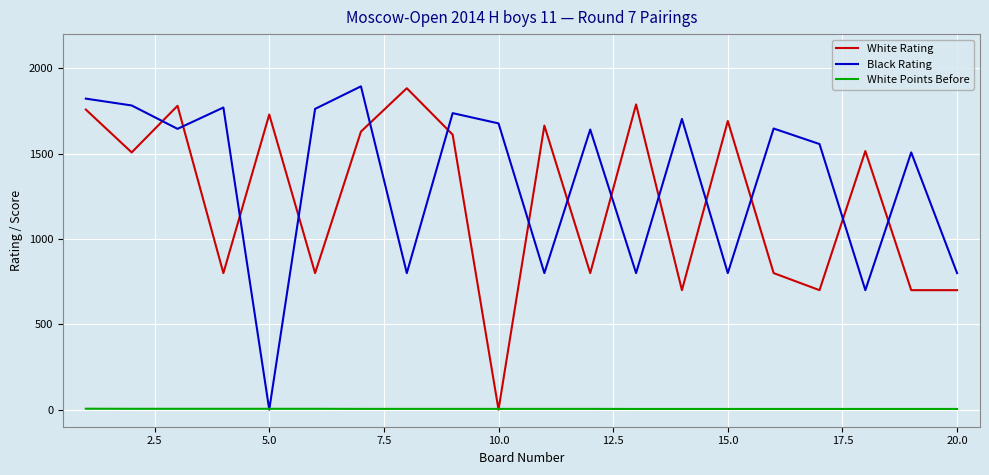

Which series has the largest total across all categories?

Black Rating